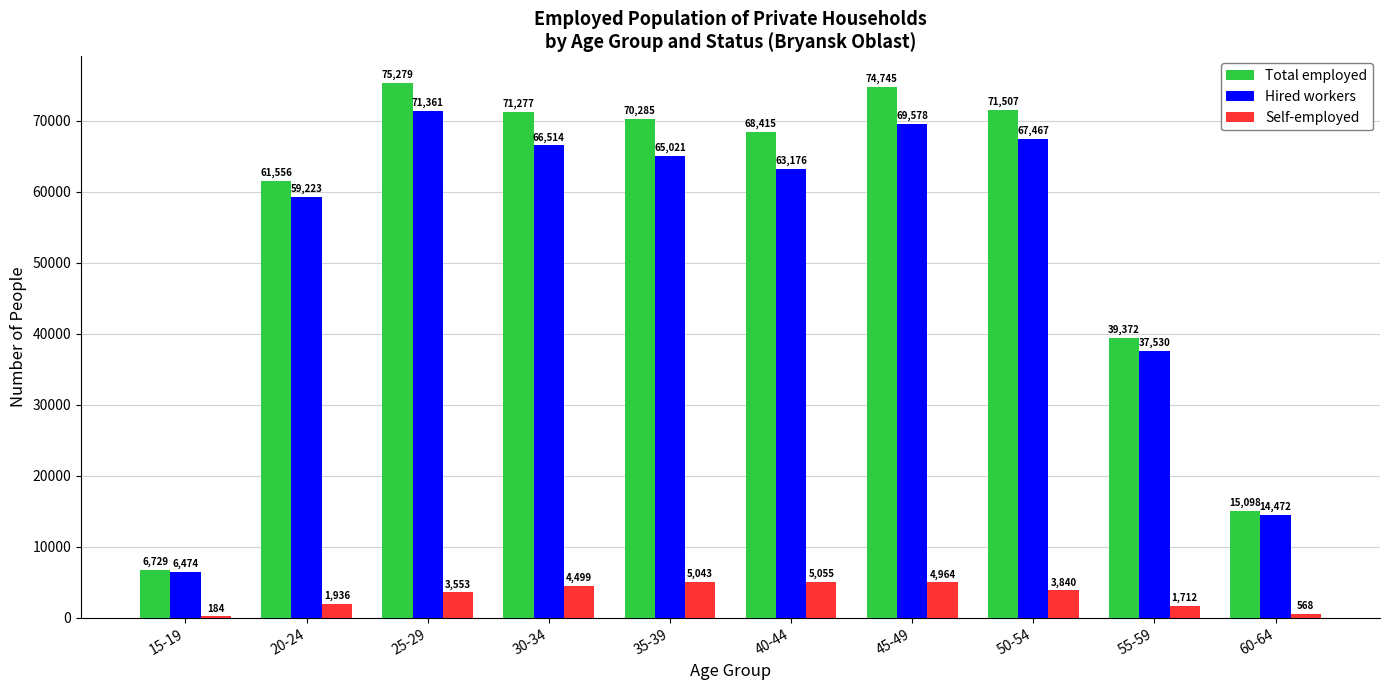

The value of Self-employed at 35-39 is 5043. True or false?

True